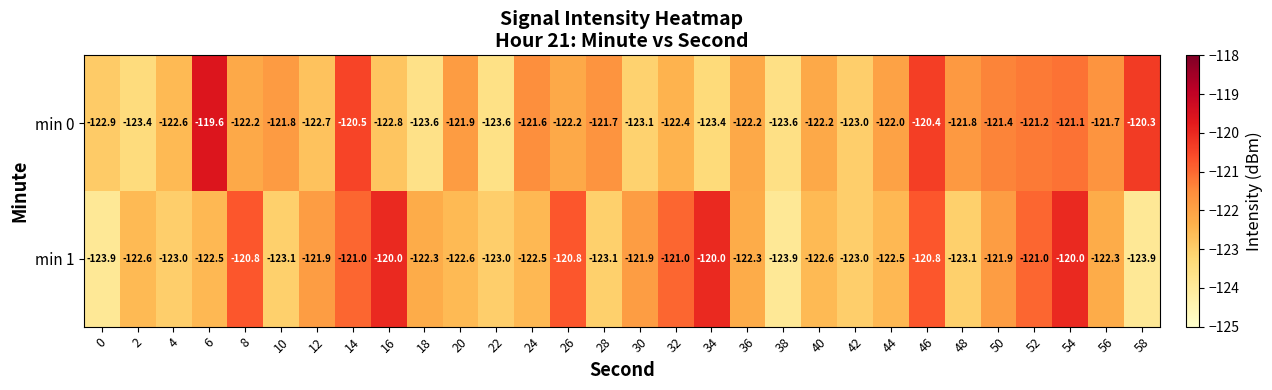

How many series are shown in this chart?

2